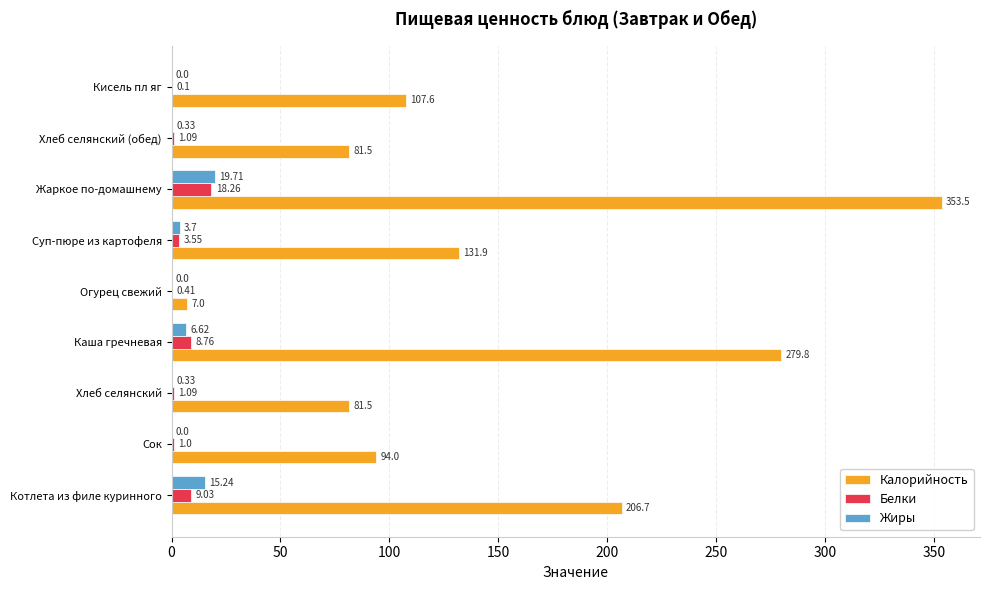

At which label is Жиры closest to 9?

Каша гречневая